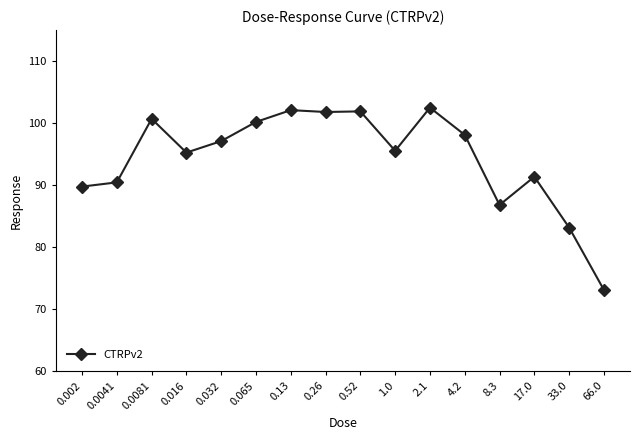

At which label does the data first exceed 97?

0.0081